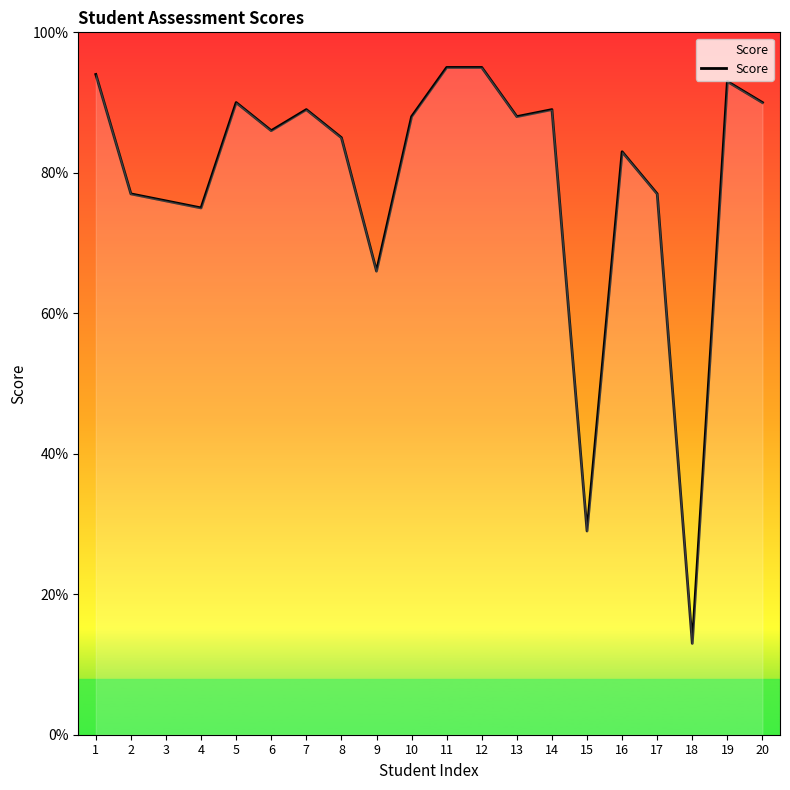

Reading right to left, extract all data points from this chart.

20=90	19=93	18=13	17=77	16=83	15=29	14=89	13=88	12=95	11=95	10=88	9=66	8=85	7=89	6=86	5=90	4=75	3=76	2=77	1=94